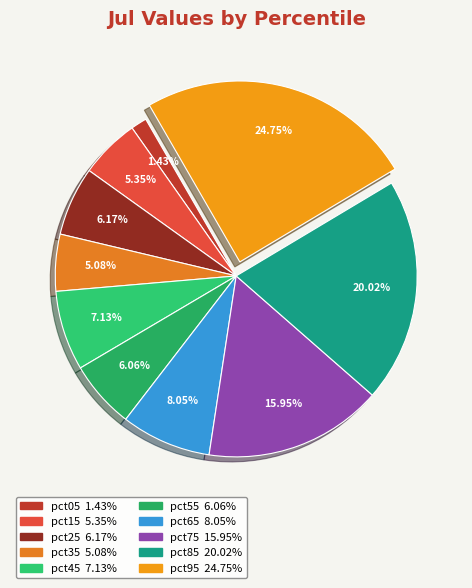

To the nearest percent, what is the difference between the pct95 and pct55 slice percentages?

19%